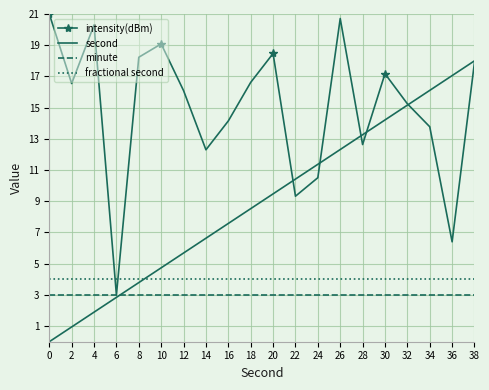

What is the maximum value shown in the chart?

21.0